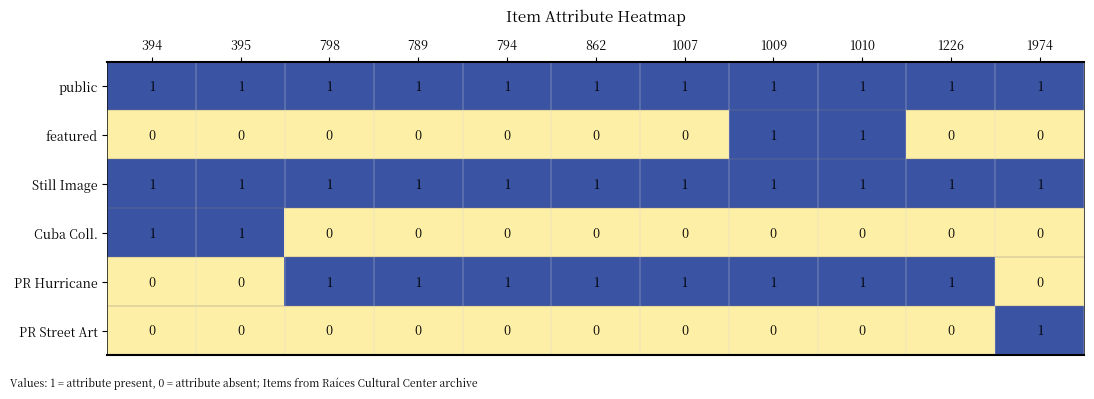

What is the sum of all PR Hurricane values?

8